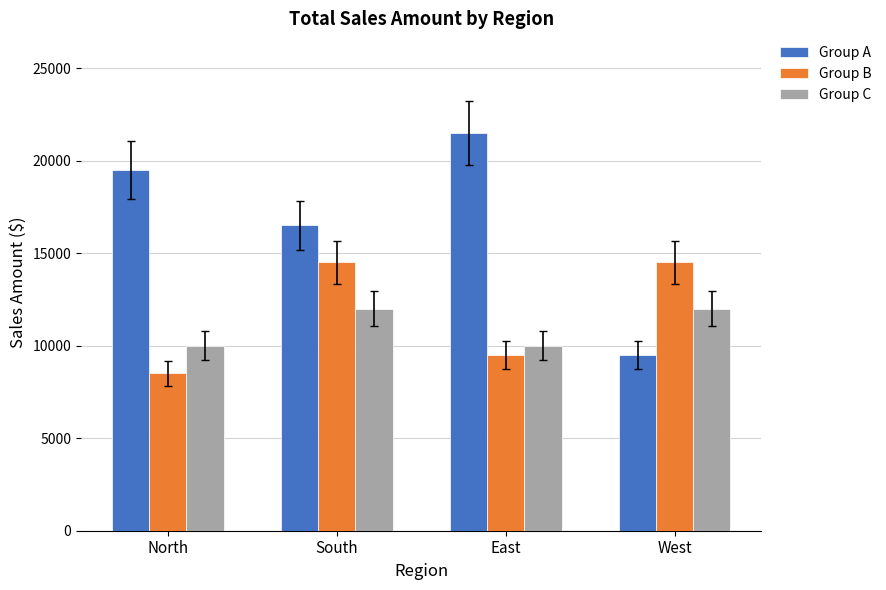

What is the difference between the Group A values at West and North?

10000